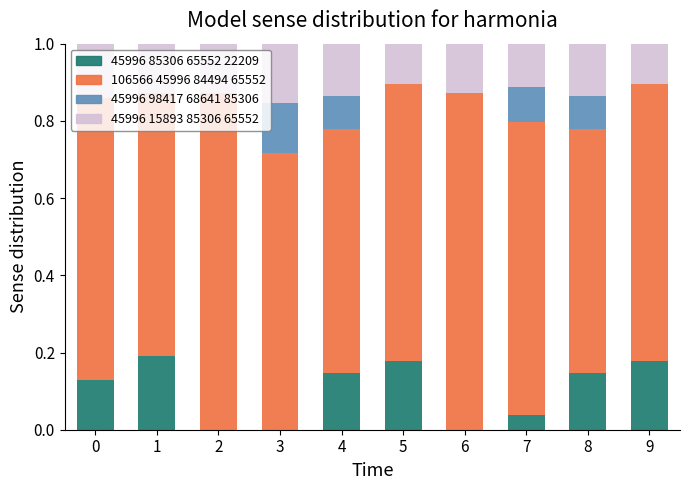

What is the total value across all series at 2?

1.0